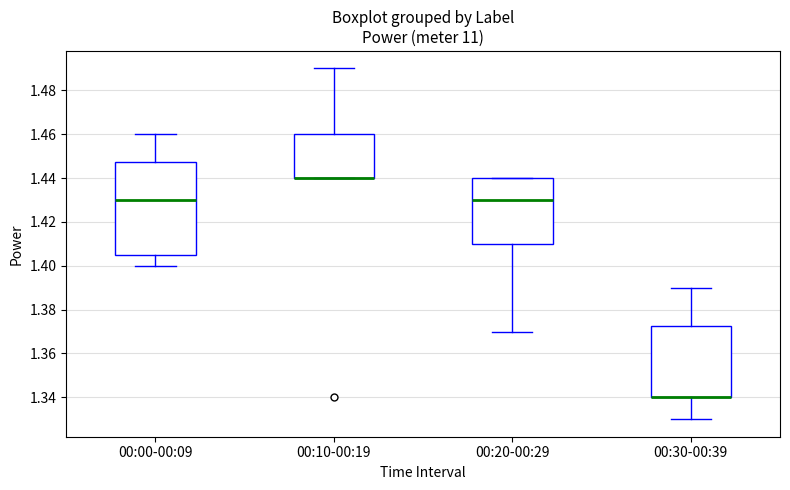

Reading left to right, transcribe this box plot: for each box, give where its median line is, the range the box spans, and where its two whiskers end, as read against the y-axis. The values are not printed on the chart, so give them approximately, as read against the axis.

00:00-00:09: median 1.430, box 1.406 to 1.448, whiskers 1.400 to 1.460
00:10-00:19: median 1.440 (drawn on the box's lower edge), box 1.440 to 1.460, whiskers 1.440 to 1.490
00:20-00:29: median 1.430, box 1.410 to 1.440, whiskers 1.370 to 1.440
00:30-00:39: median 1.340 (drawn on the box's lower edge), box 1.340 to 1.372, whiskers 1.330 to 1.390